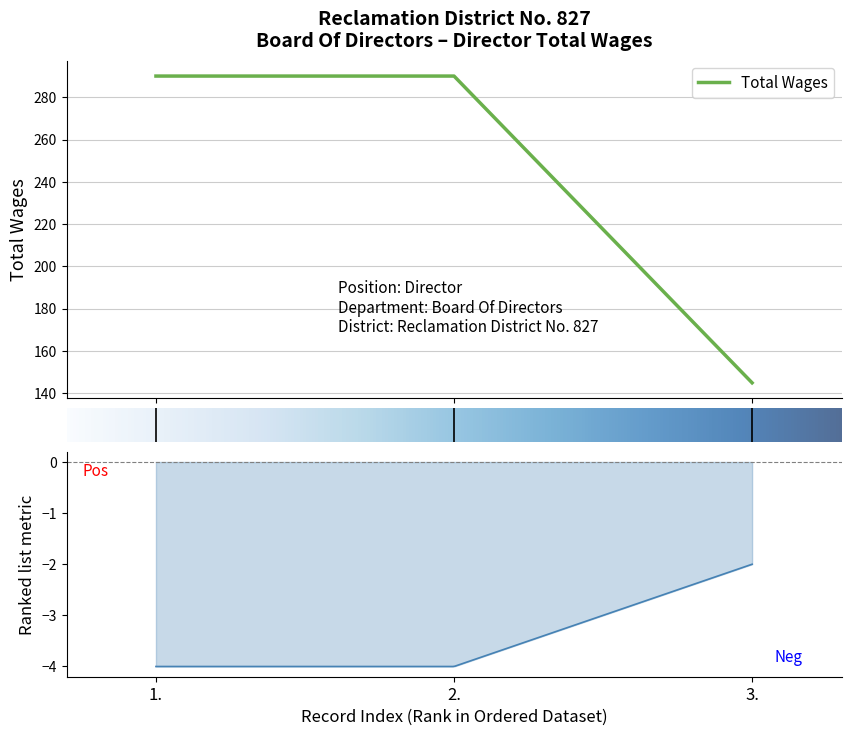

What is the maximum value shown in the chart?

290